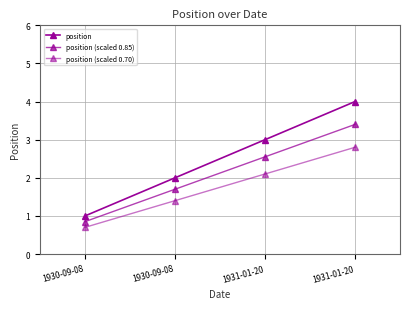

How many values in the position (scaled 0.70) series are below 2?

2